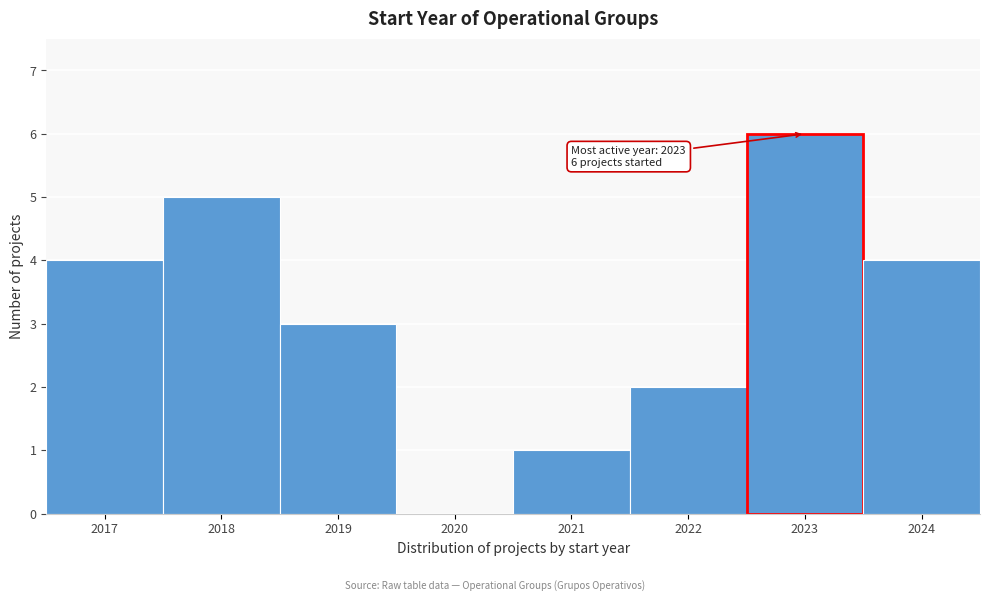

Reading right to left, what are all the values shown in this chart?

2024=4	2023=6	2022=2	2021=1	2020=0	2019=3	2018=5	2017=4